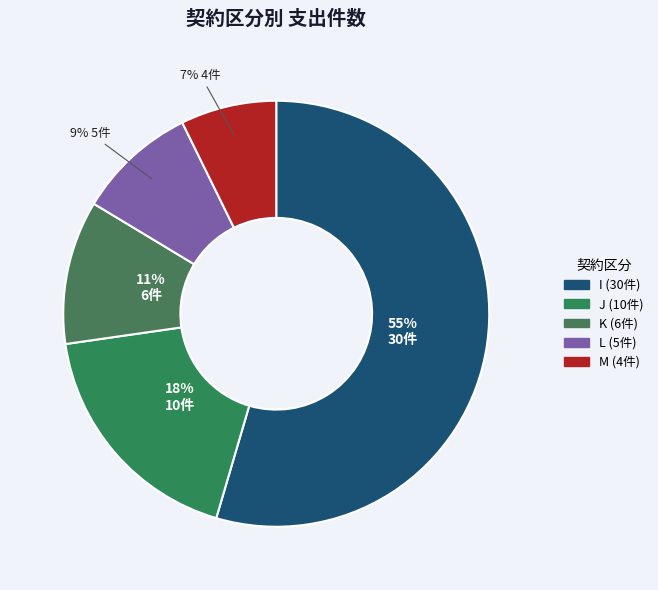

Which category has the biggest portion of the pie?

I